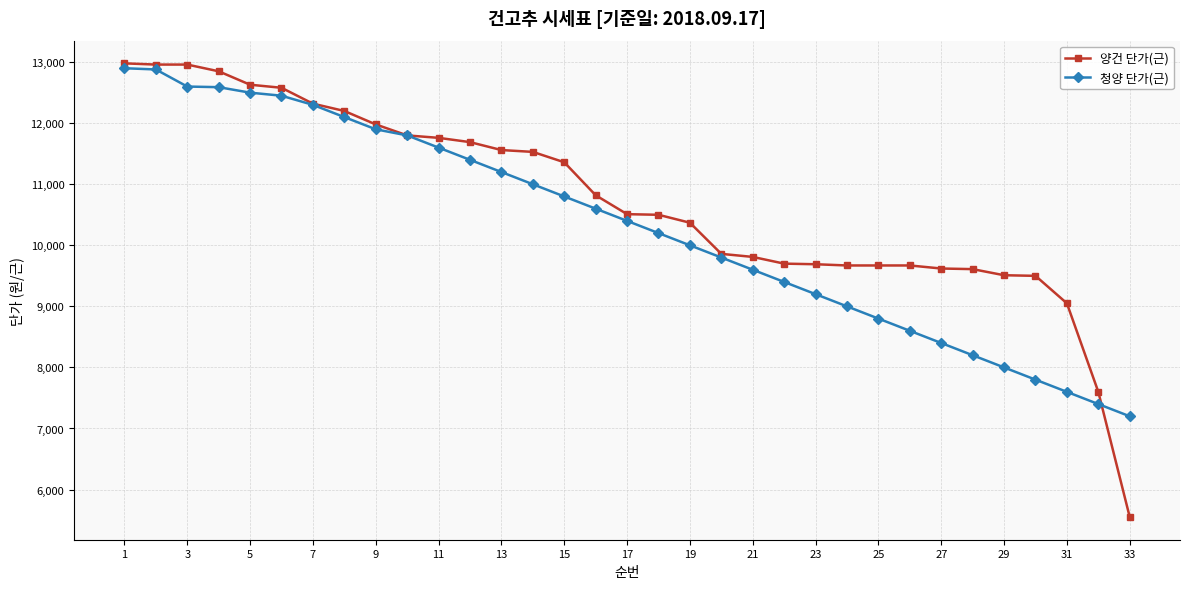

Rank the series by their average value, from highest to lowest.

양건 단가(근), 청양 단가(근)